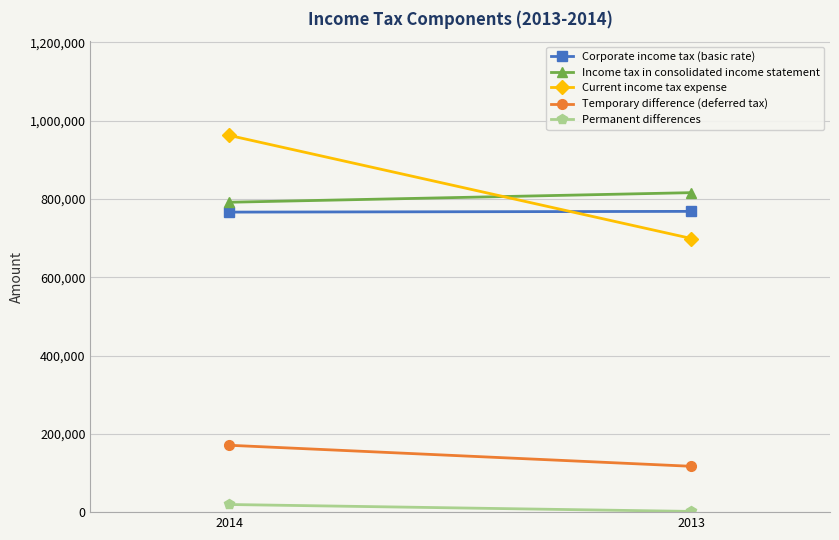

What is the approximate value of Corporate income tax (basic rate) at 2014, to the nearest 10?

766570